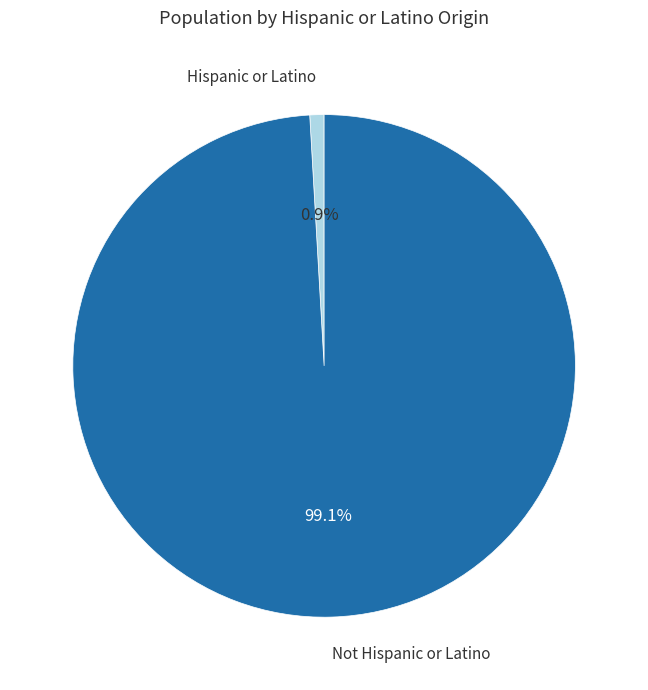

Is there any slice that represents more than half of the pie?

Yes